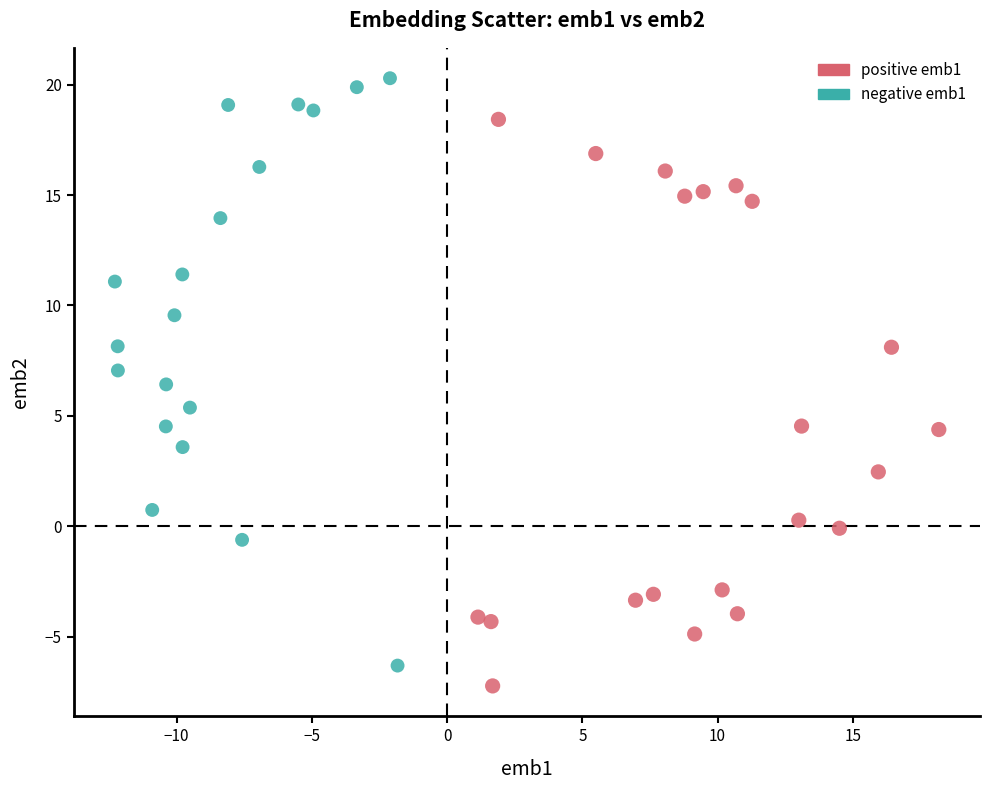

Which series has the widest spread of Y values?

negative emb1